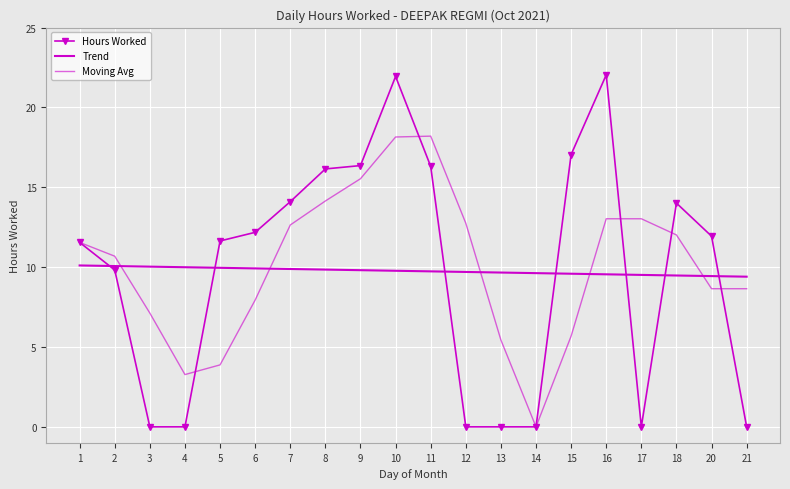

What is the minimum value for Trend?

9.4